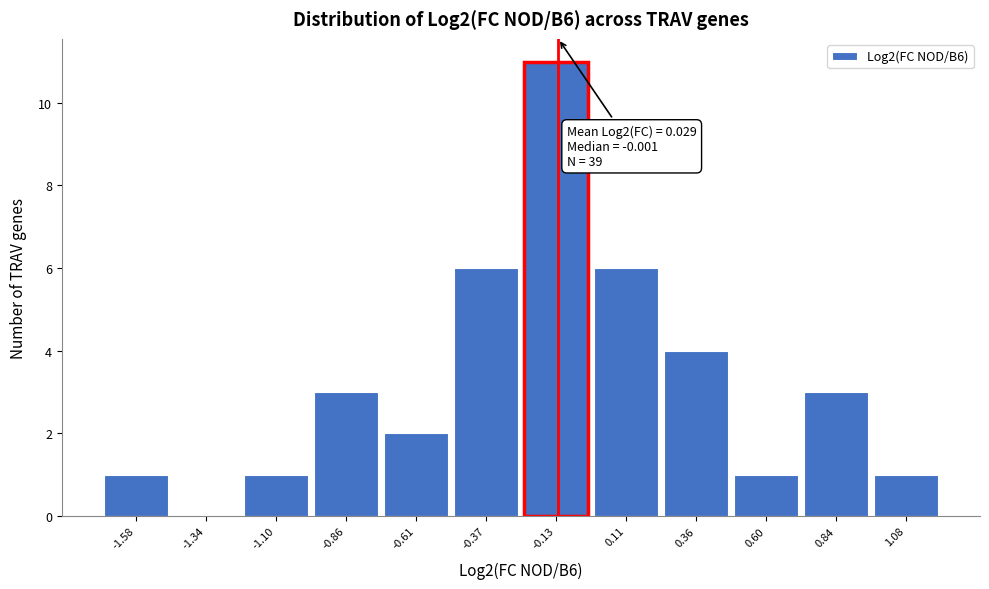

Reading left to right, what are all the values shown in this chart?

-1.58=1	-1.34=0	-1.10=1	-0.86=3	-0.61=2	-0.37=6	-0.13=11	0.11=6	0.36=4	0.60=1	0.84=3	1.08=1